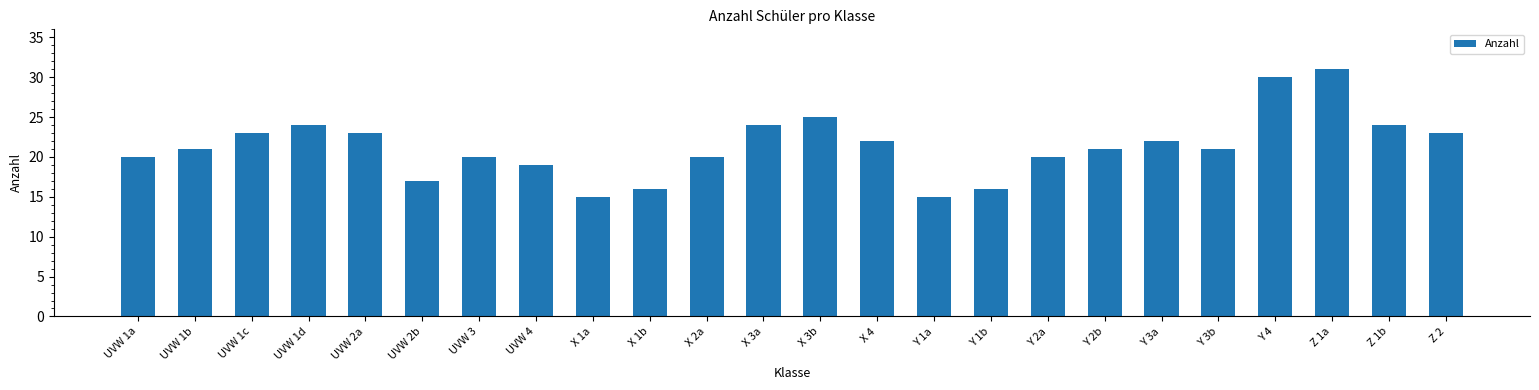

What is the change in value from UVW 1b to X 1a?

-6